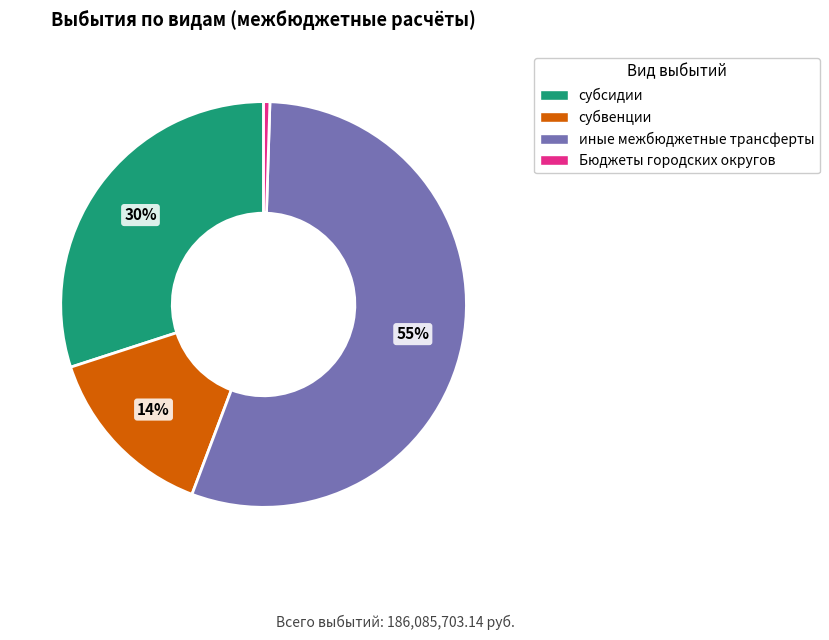

What is the ratio of the value at иные межбюджетные трансферты to the value at субсидии?

1.8